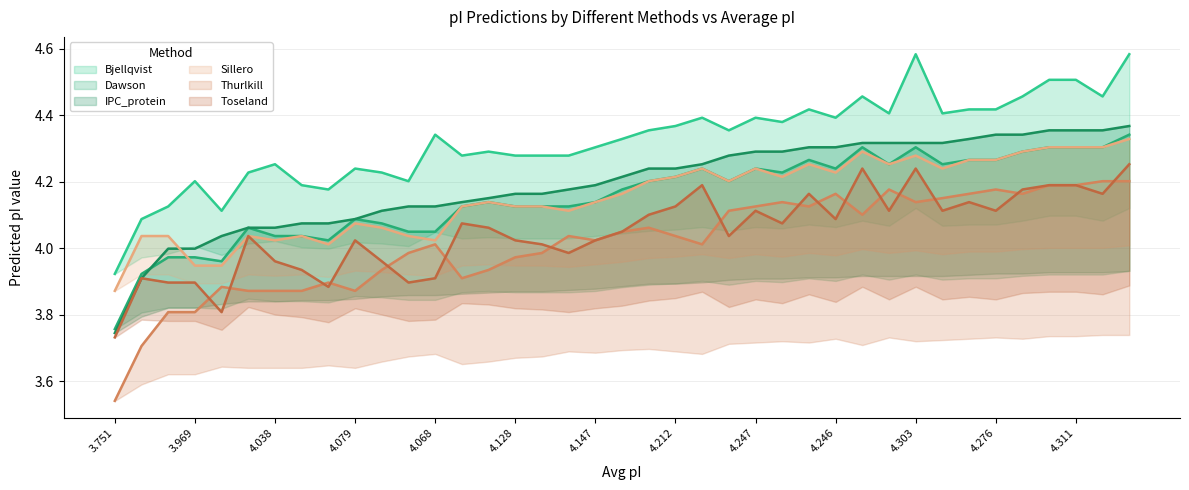

True or false: Dawson and Bjellqvist intersect in this chart.

False